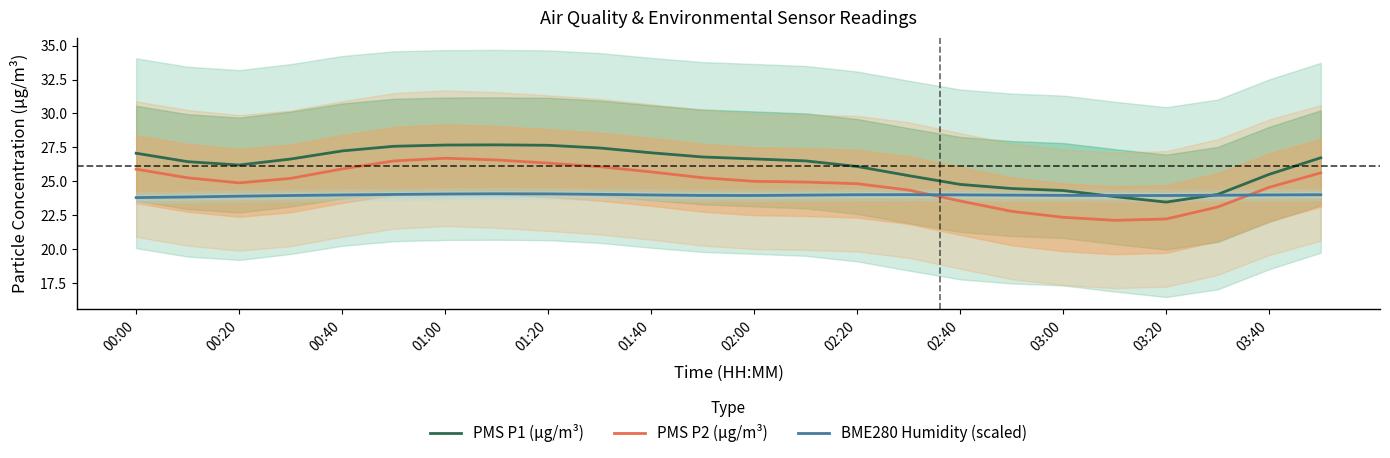

What are all the series names shown in the legend?

PMS P1 (µg/m³), PMS P2 (µg/m³), BME280 Humidity (scaled)